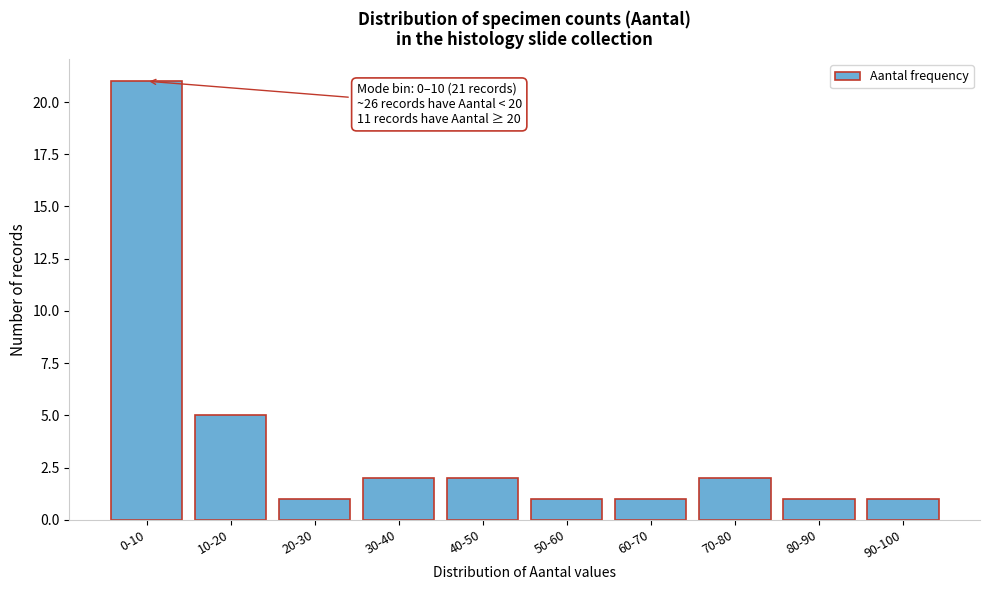

Reading right to left, what are all the values shown in this chart?

1	1	2	1	1	2	2	1	5	21